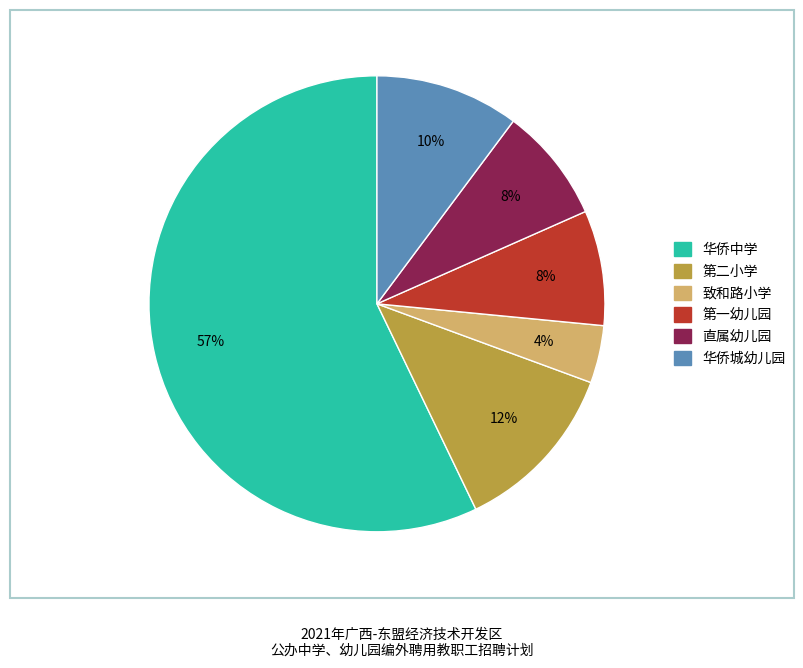

Between 第二小学 and 第一幼儿园, which is larger?

第二小学